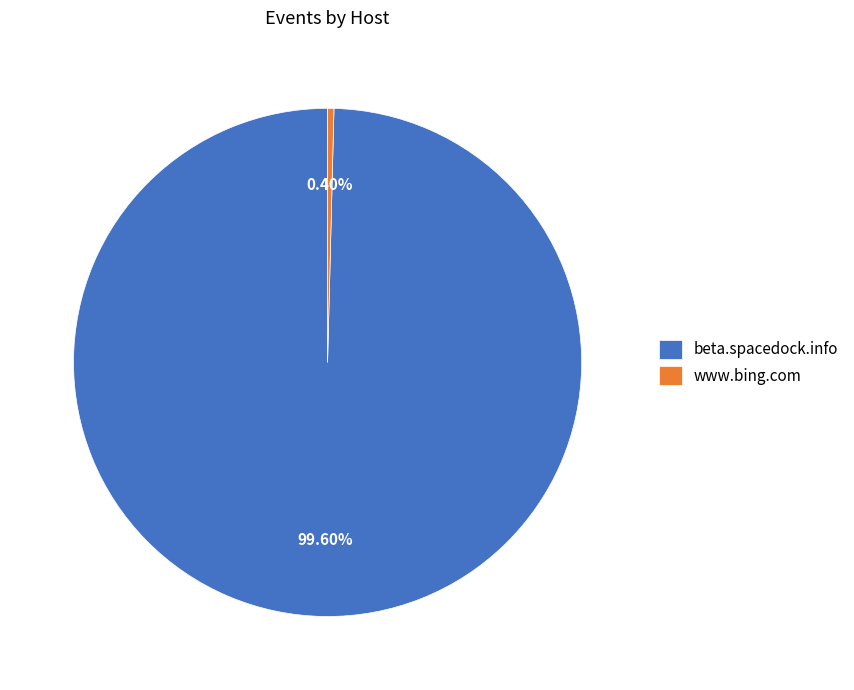

How many slices are in this pie chart?

2